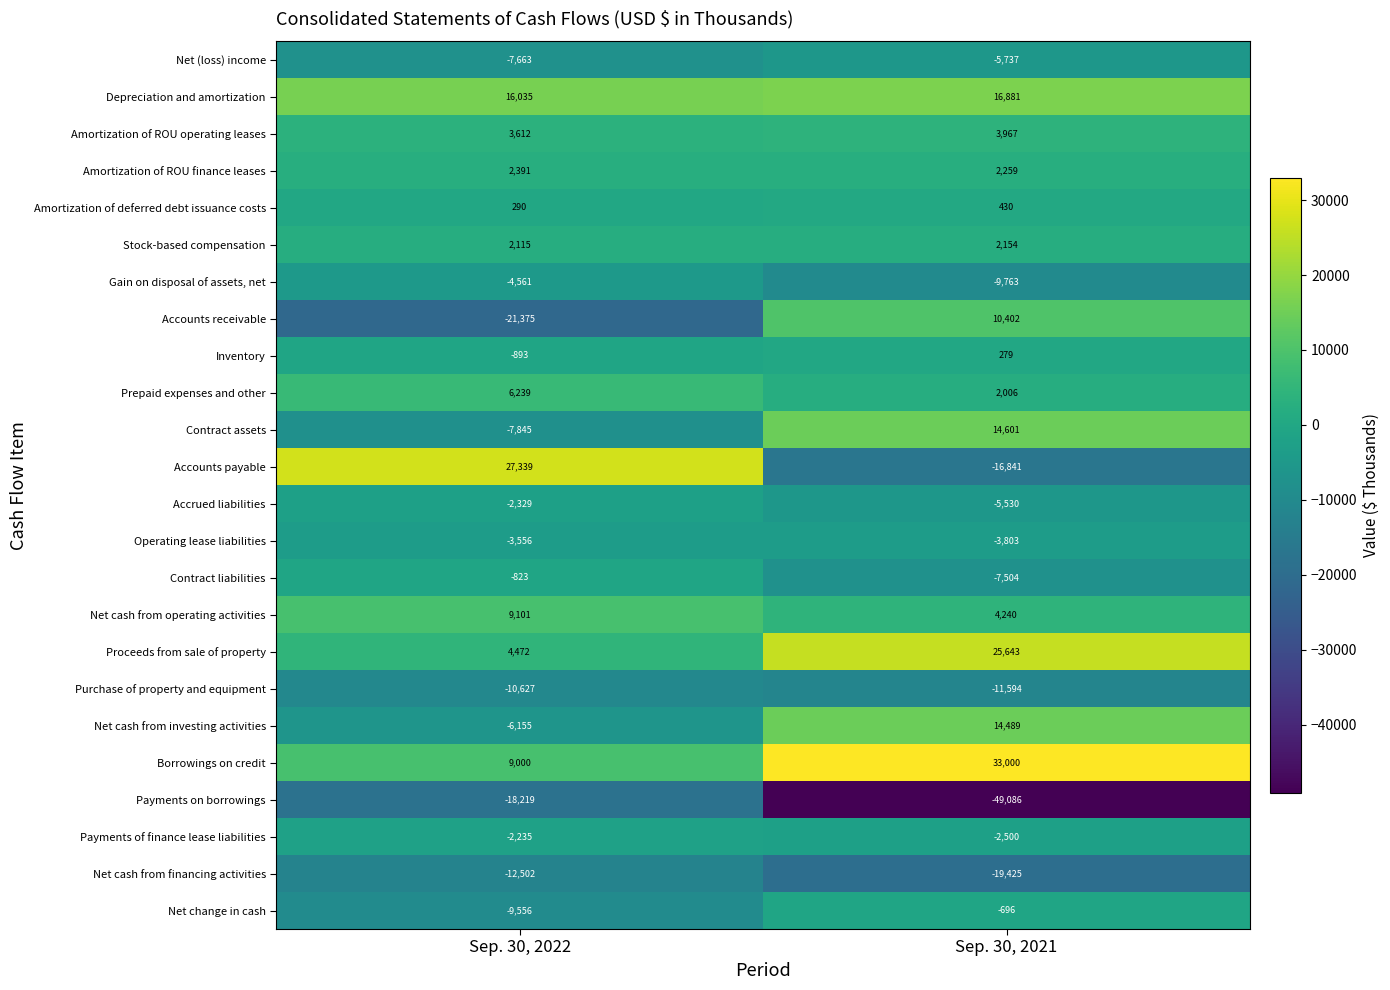

What is the difference between the Accounts payable values at Sep. 30, 2022 and Sep. 30, 2021?

44180